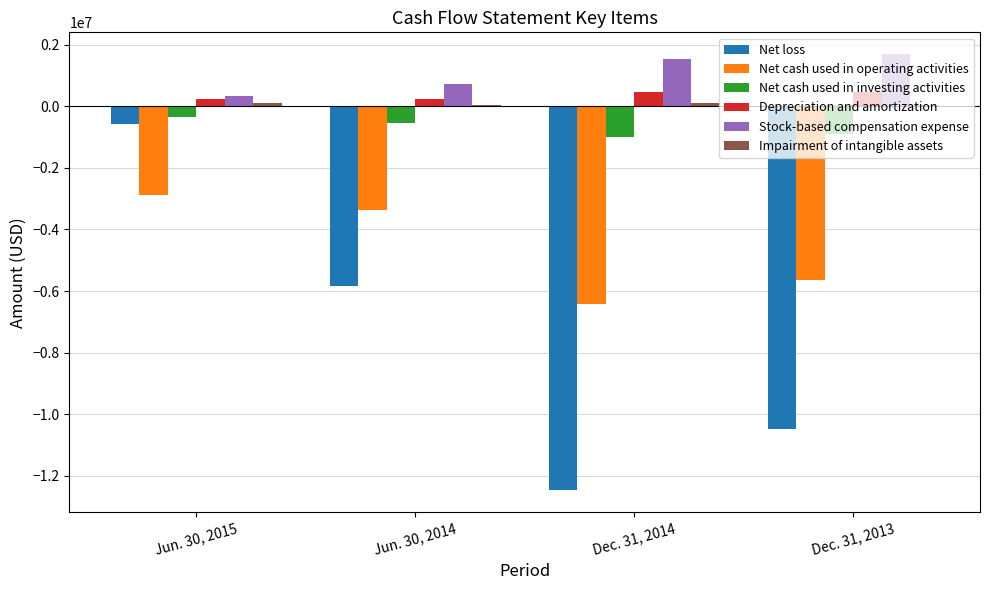

What is the sum of all Depreciation and amortization values?

1402000